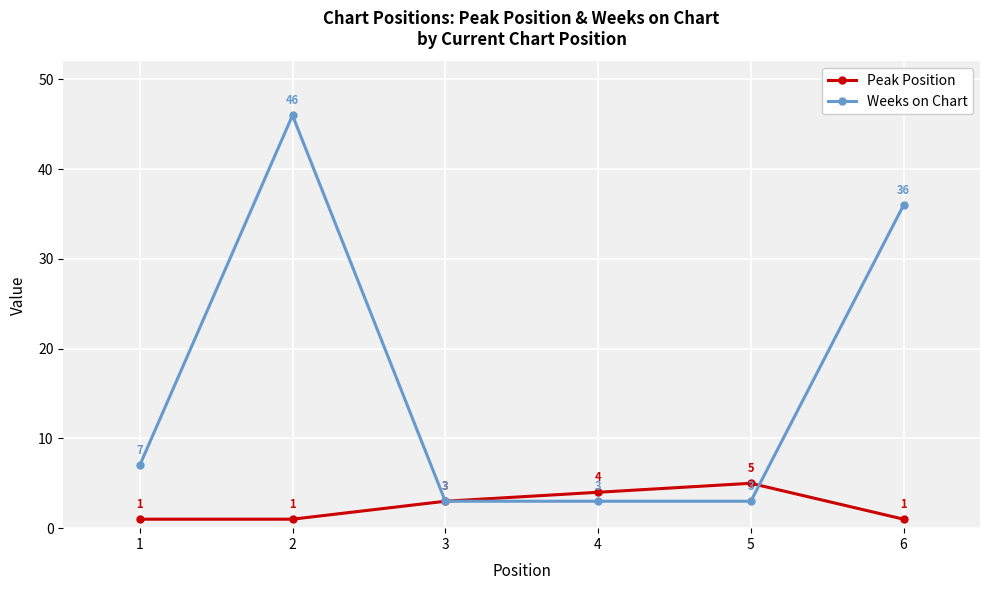

What is the greatest value displayed?

46